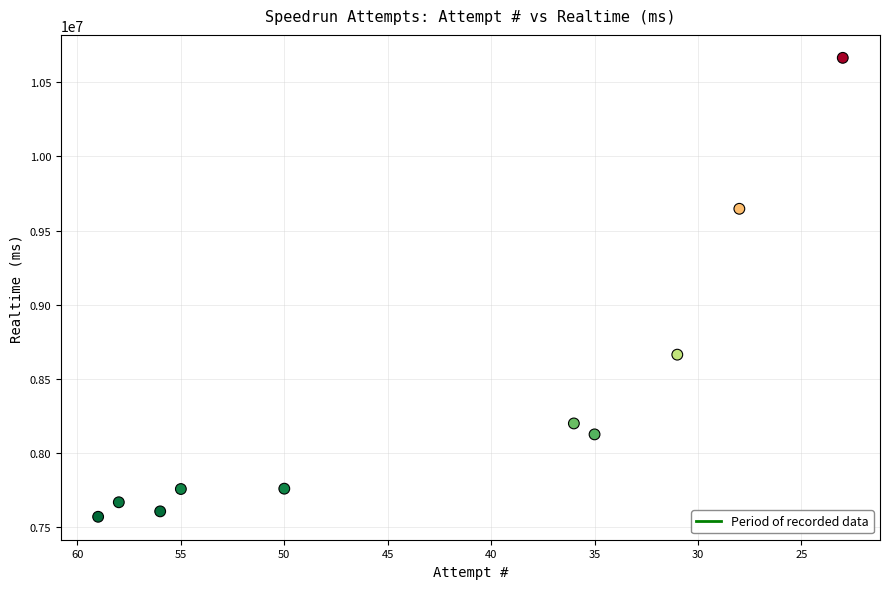

What is the range of X values (max minus min)?

36